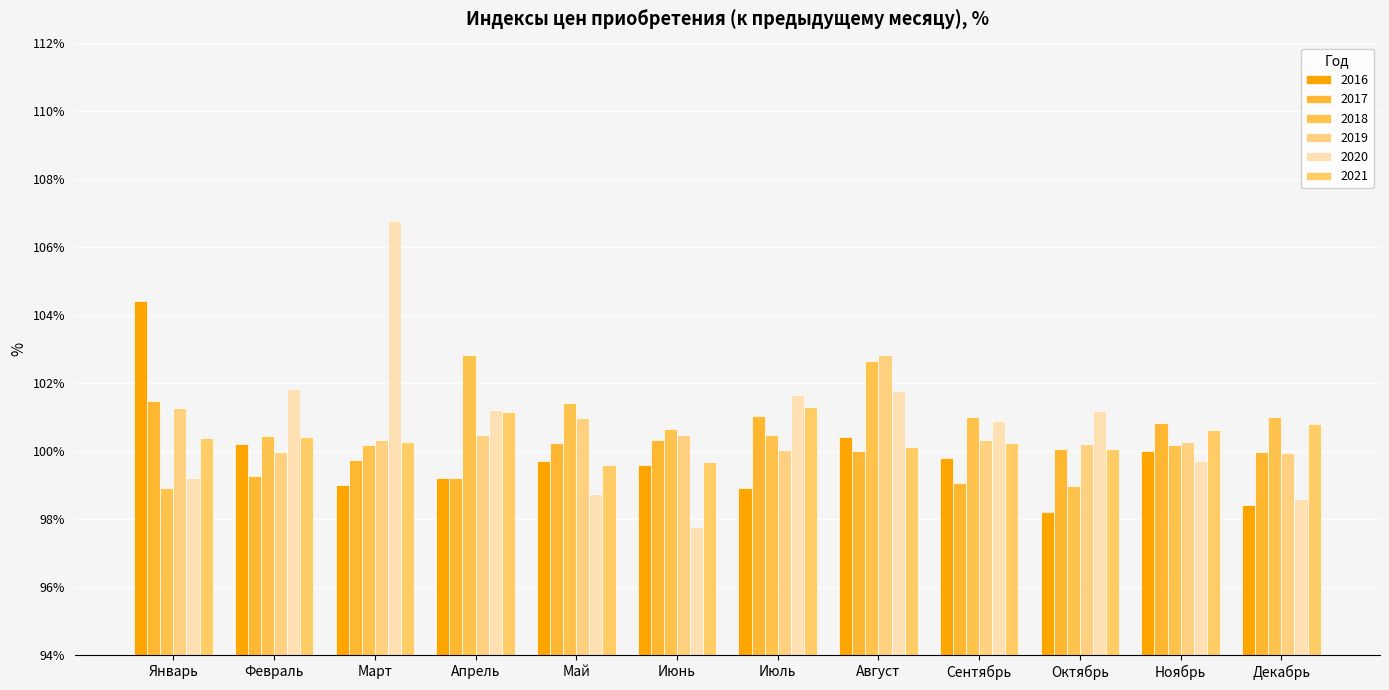

Rank the categories by 2017 value from highest to lowest.

Январь, Июль, Ноябрь, Июнь, Май, Октябрь, Август, Декабрь, Март, Февраль, Апрель, Сентябрь